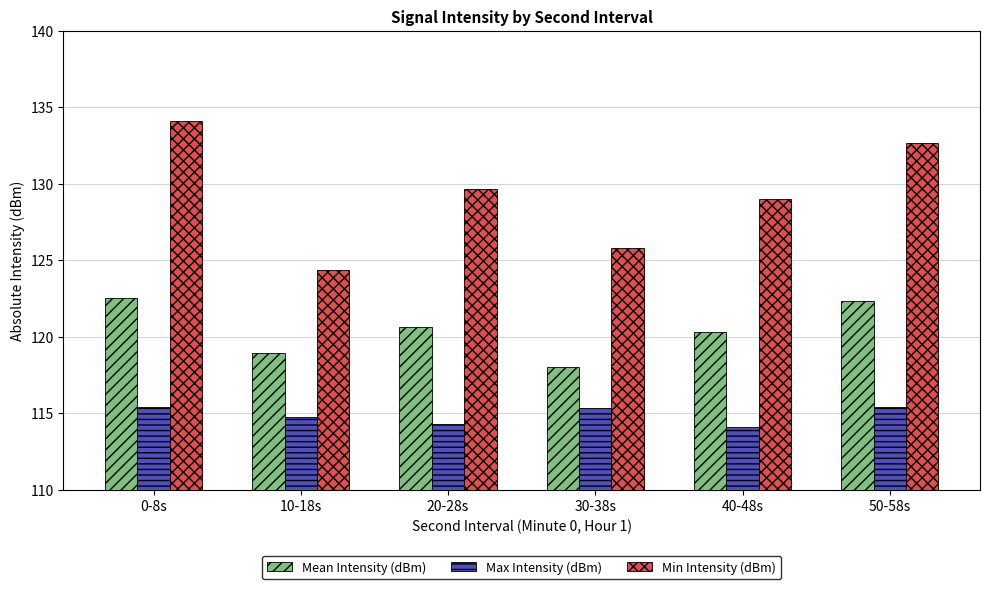

What is the spread (max minus min) of values at 50-58s?

17.2